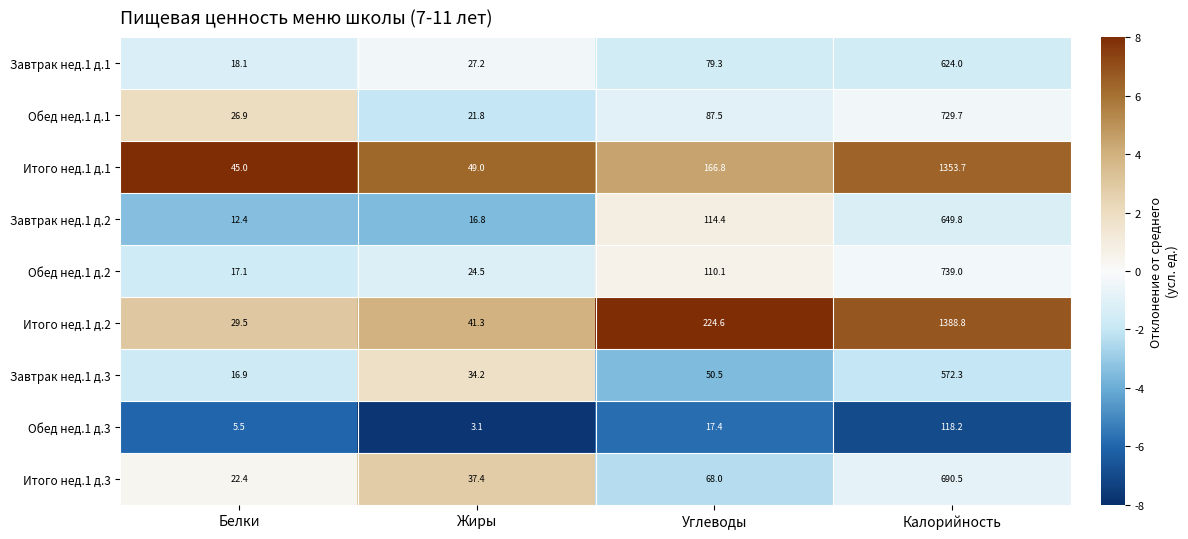

Is it true that Обед нед.1 д.3 equals 178.2 at Калорийность?

False